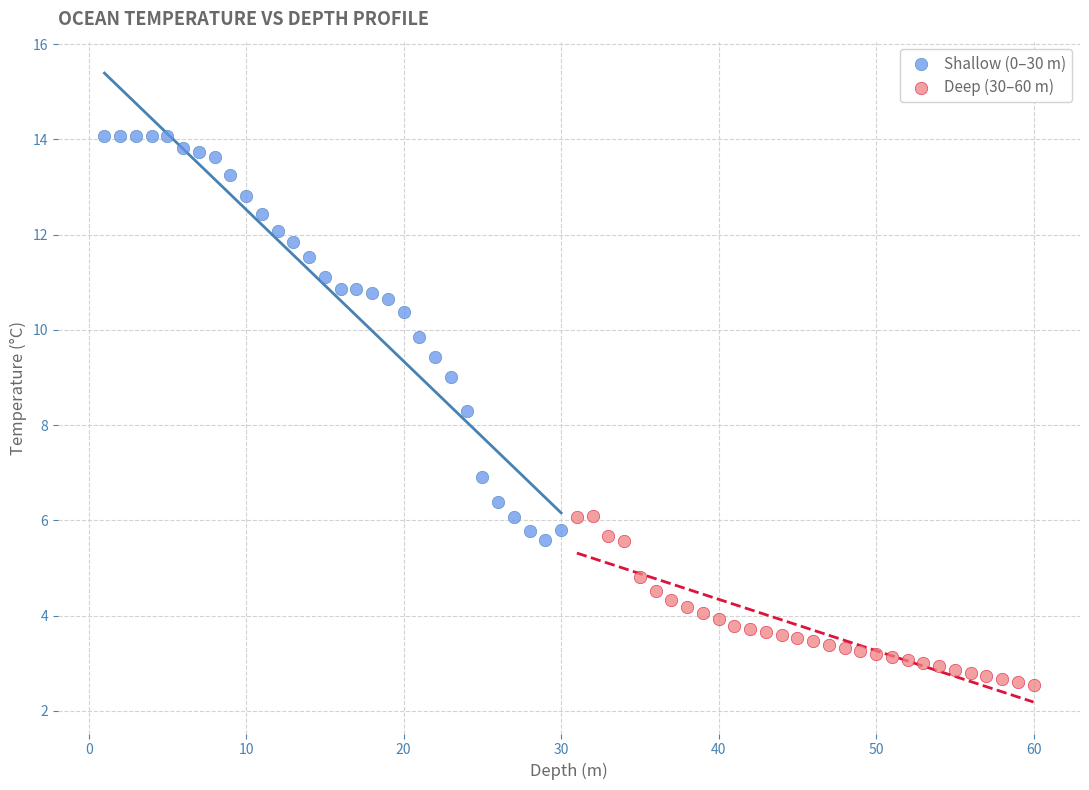

Which series reaches the maximum Y coordinate?

Shallow (0–30 m)